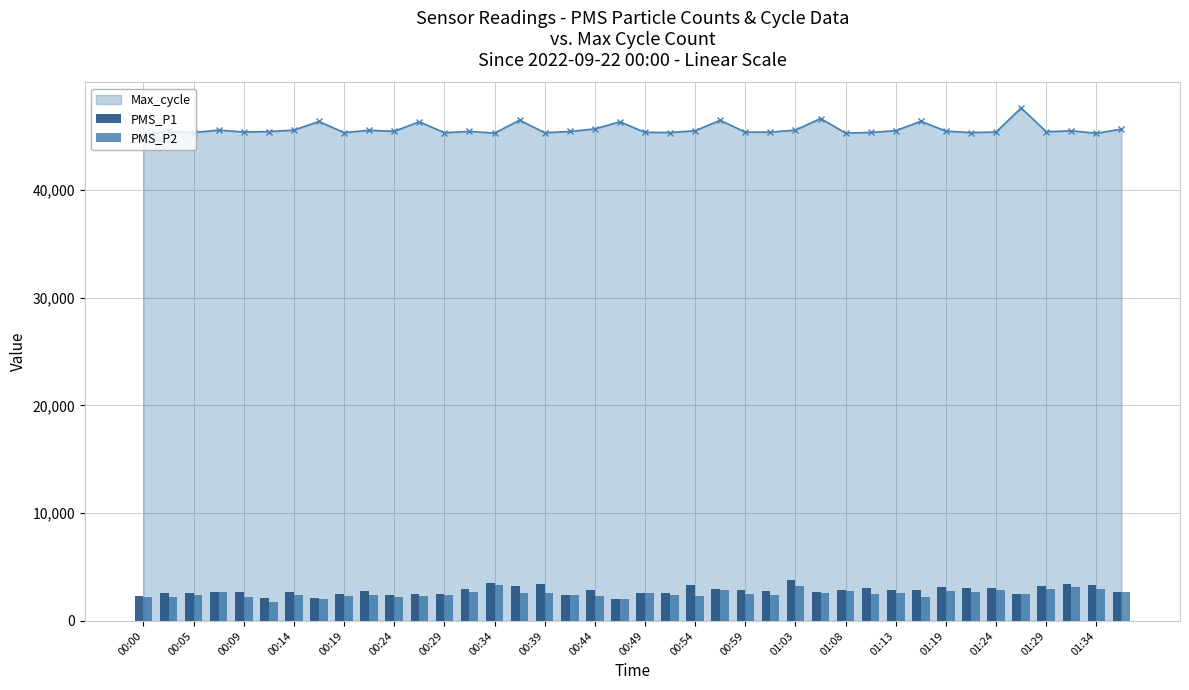

The value of Max_cycle at 01:13 is 45492. True or false?

True